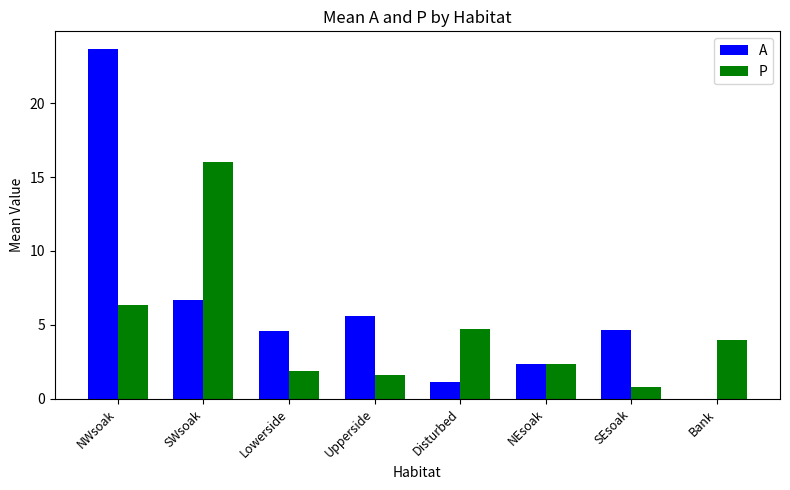

Which series changed the most between NWsoak and Bank?

A